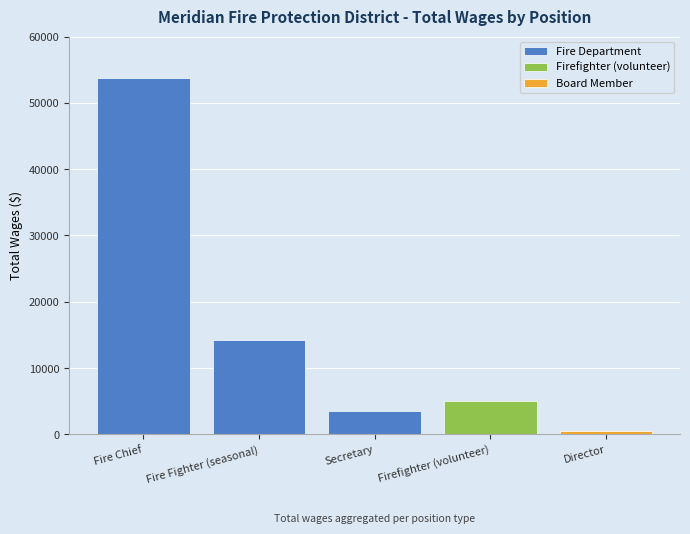

Which has a higher value, Fire Chief or Secretary?

Fire Chief